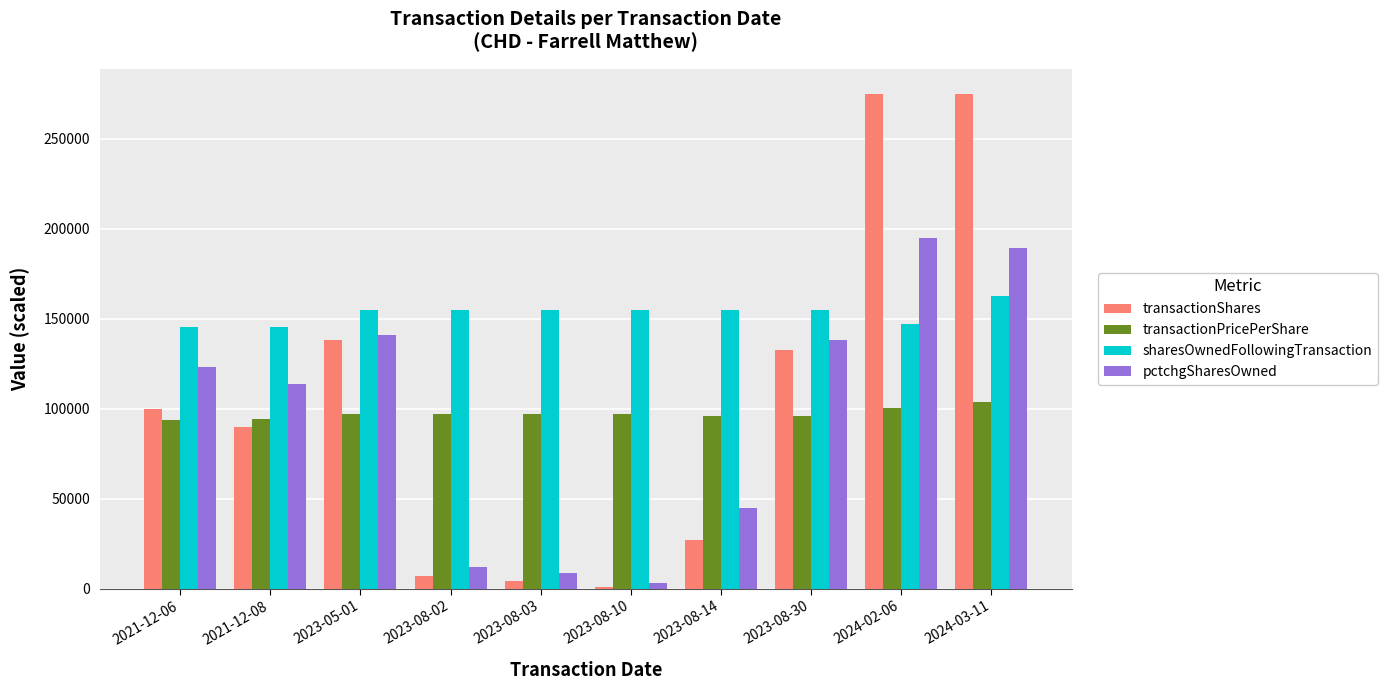

Which category has the highest value in the sharesOwnedFollowingTransaction series?

2024-03-11